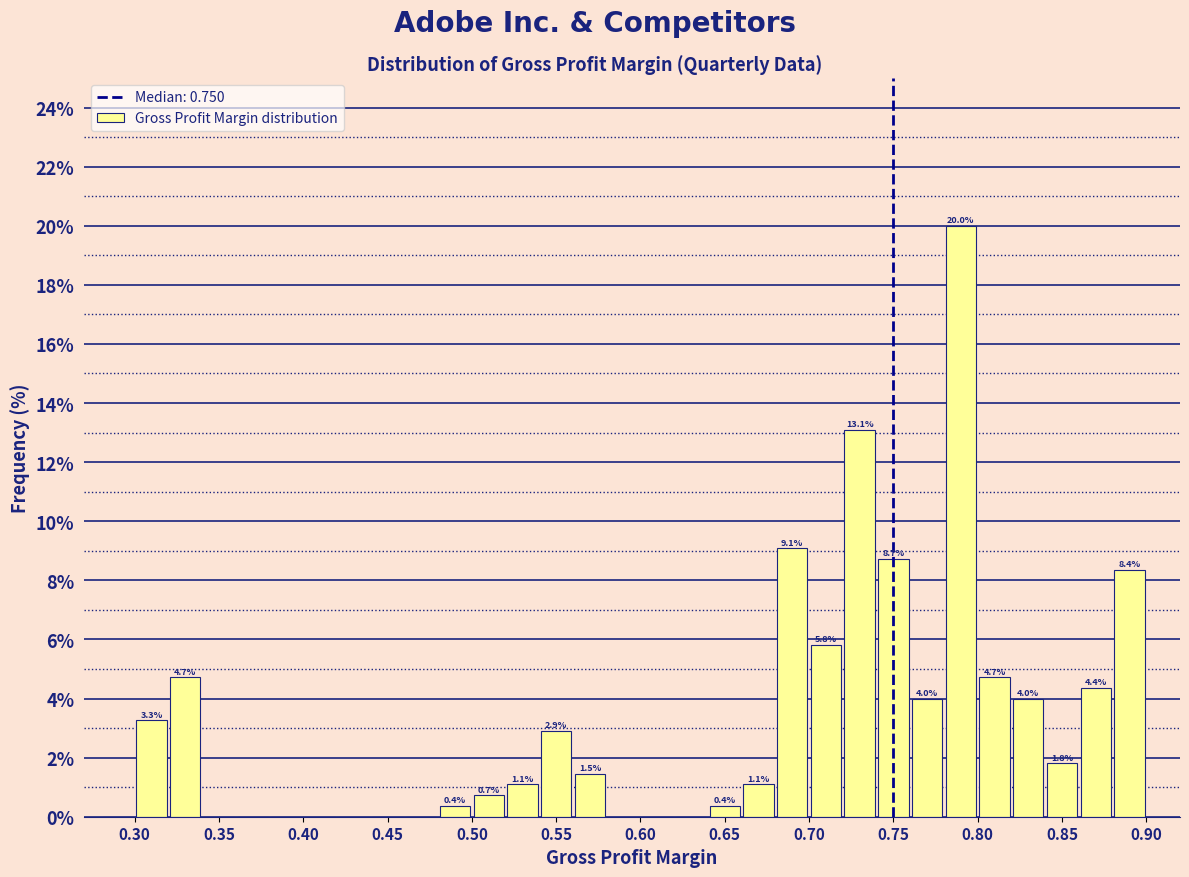

Which range on the x-axis has the tallest bar?

0.78 to 0.80